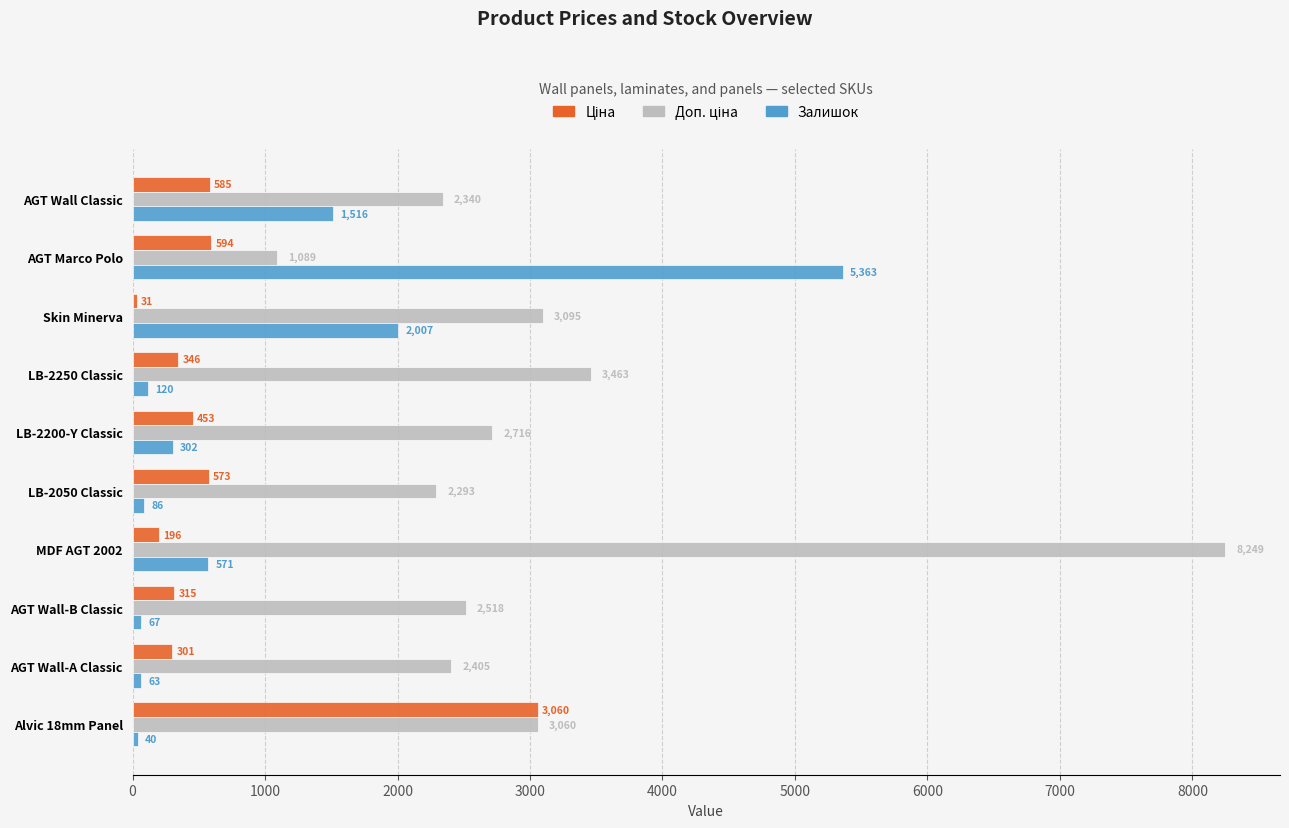

At how many categories does at least one series exceed 453?

10